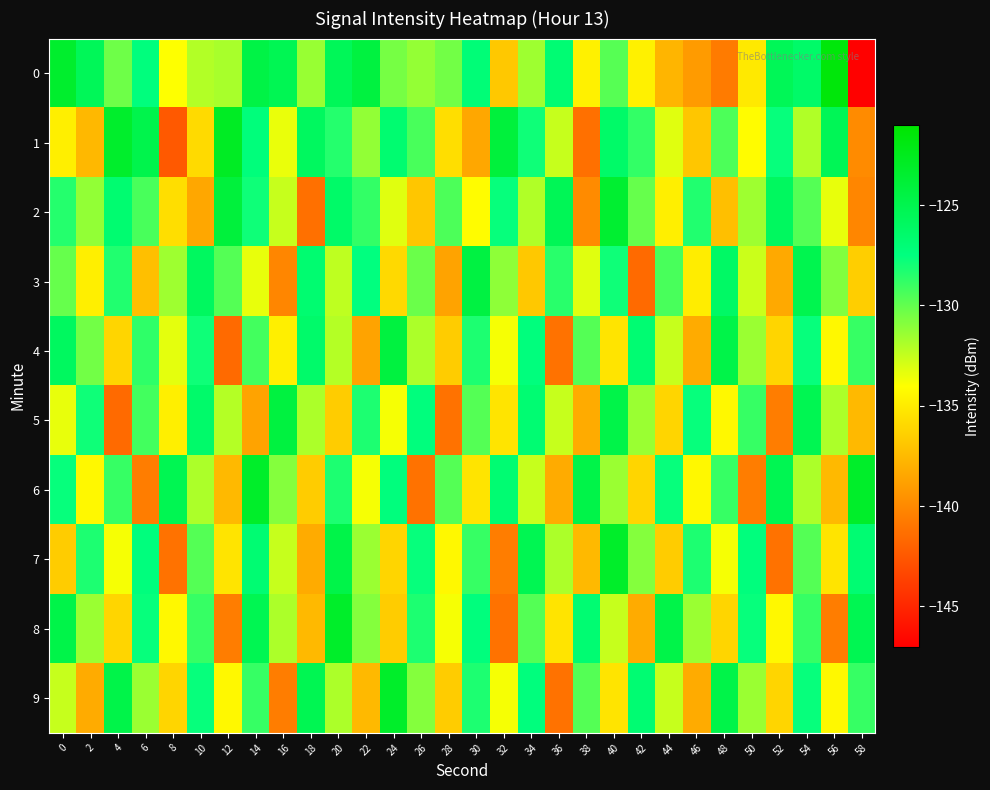

Rank the series at 0 from lowest to highest value.

7, 1, 5, 9, 3, 2, 6, 4, 8, 0